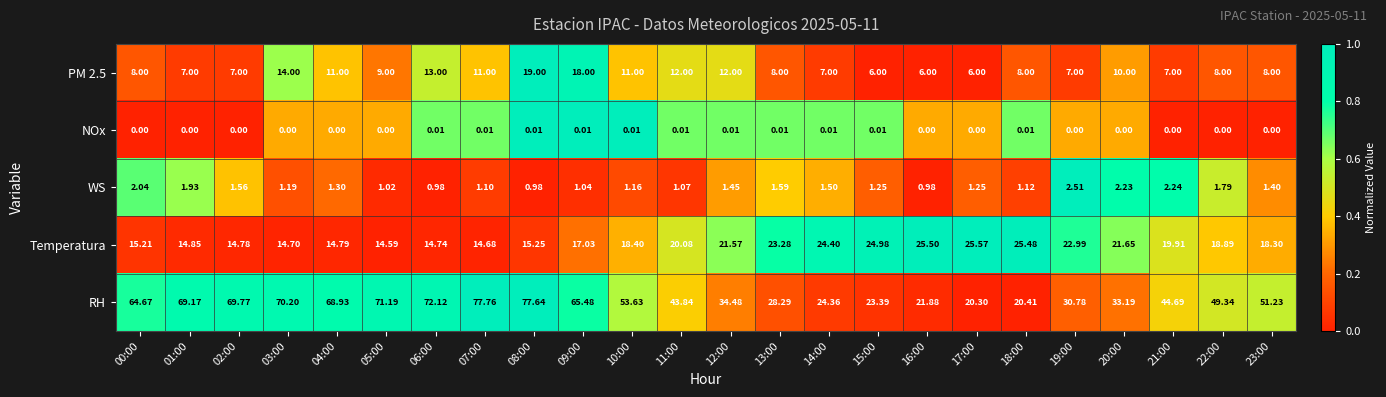

What is the total value across all series at 23:00?

78.9